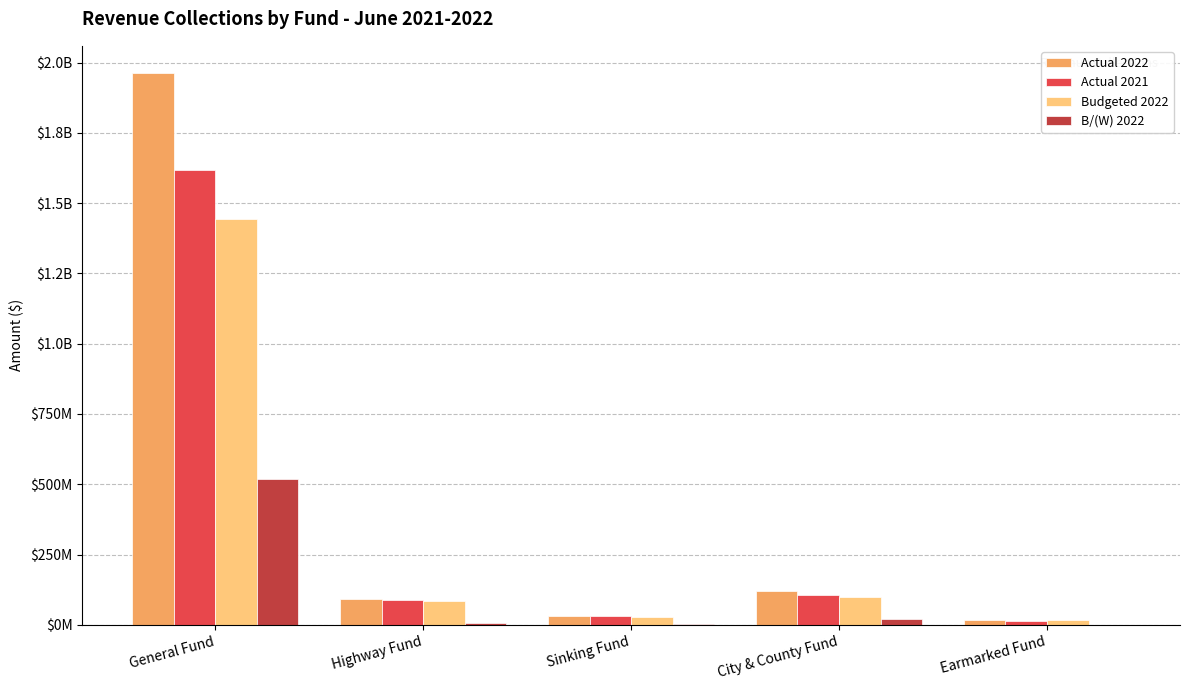

What are all the series names shown in the legend?

Actual 2022, Actual 2021, Budgeted 2022, B/(W) 2022